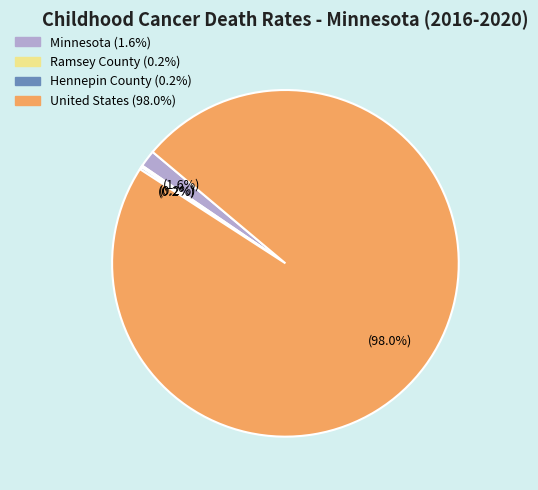

To the nearest percent, what is the difference between the largest and smallest slice percentages?

98%